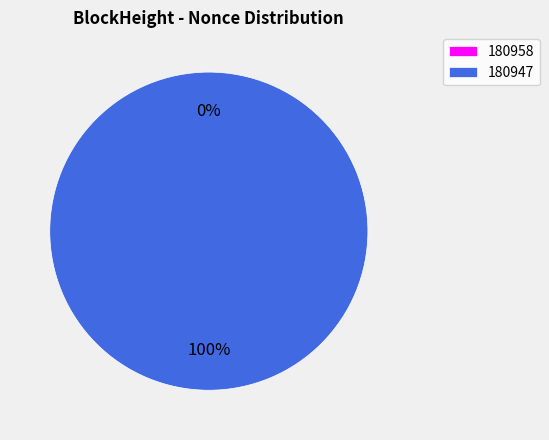

Does 180947 account for over 50% of the chart?

Yes